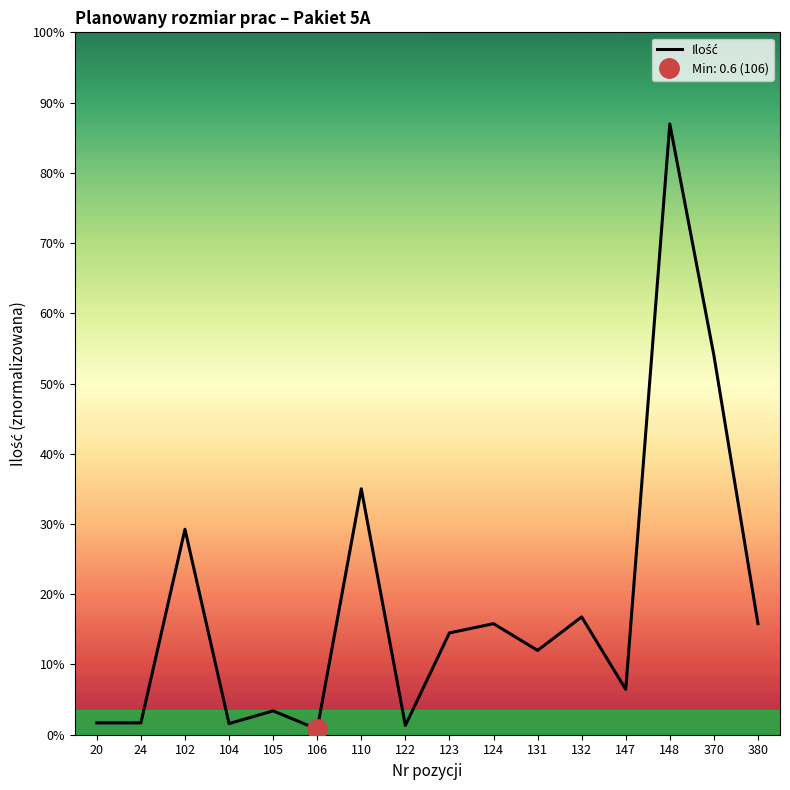

At which category does the data reach its first local valley?

104